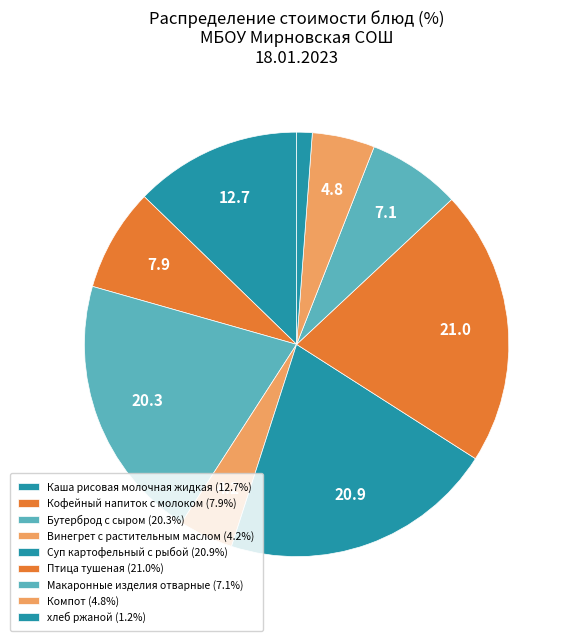

Is the sum of Птица тушеная and Каша рисовая молочная жидкая greater than half?

No